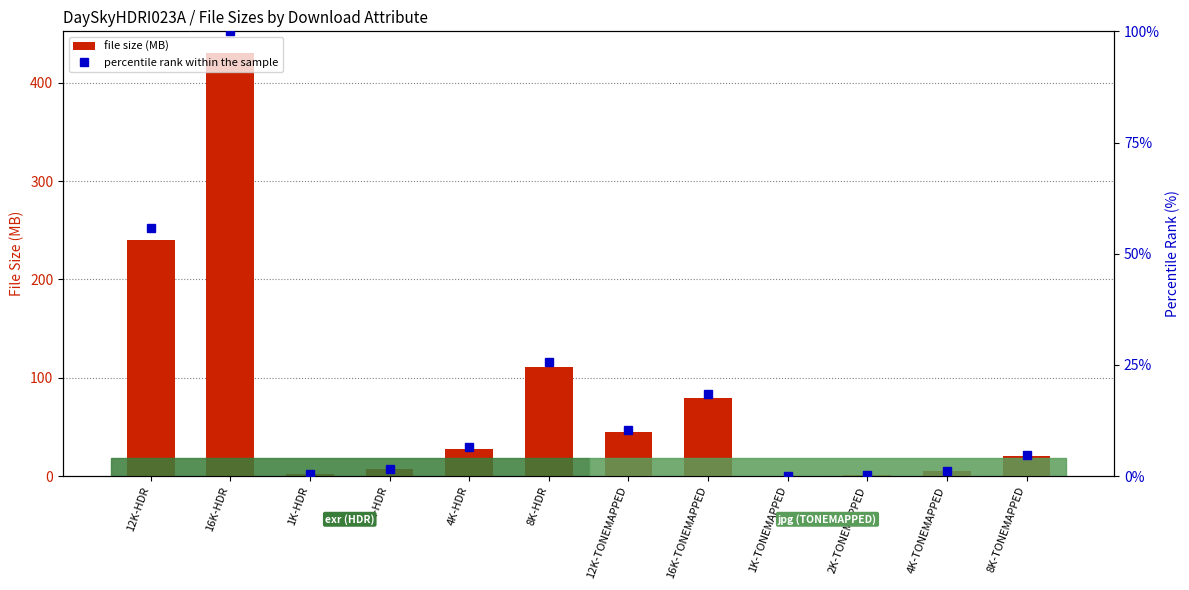

Which series has the widest spread of values?

file size (MB)